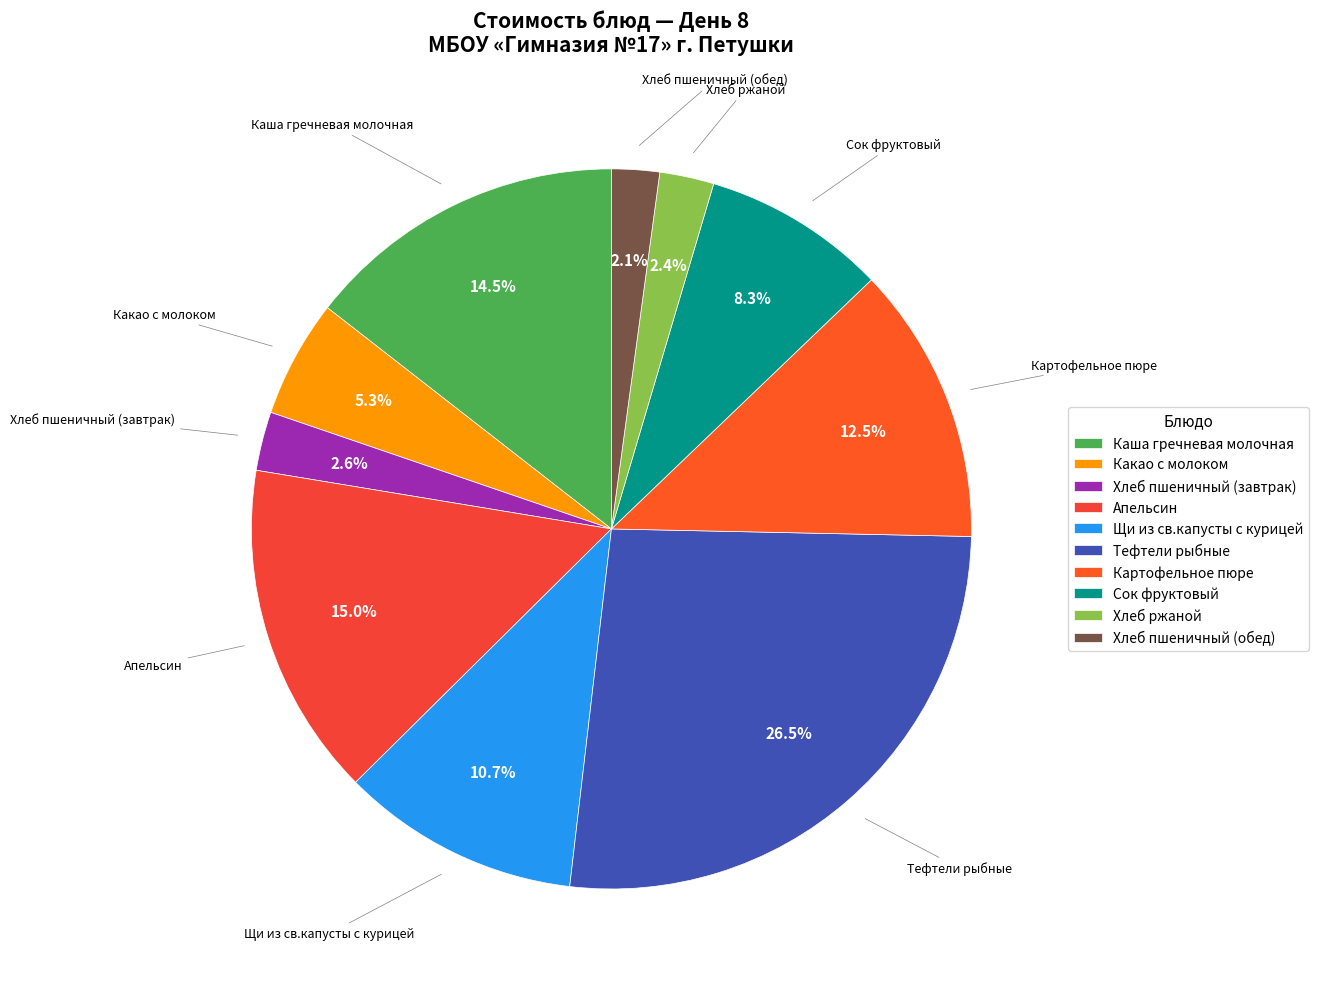

Which category has the biggest portion of the pie?

Тефтели рыбные